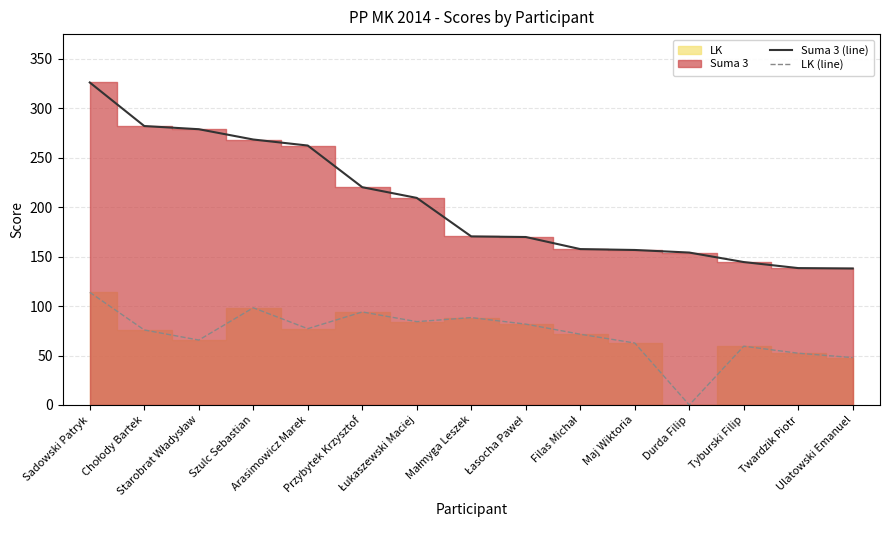

Rank the categories by Suma 3 (line) value from lowest to highest.

Ulatowski Emanuel, Twardzik Piotr, Tyburski Filip, Durda Filip, Maj Wiktoria, Filas Michał, Łasocha Paweł, Małmyga Leszek, Łukaszewski Maciej, Przybytek Krzysztof, Arasimowicz Marek, Szulc Sebastian, Starobrat Władysław, Chołody Bartek, Sadowski Patryk